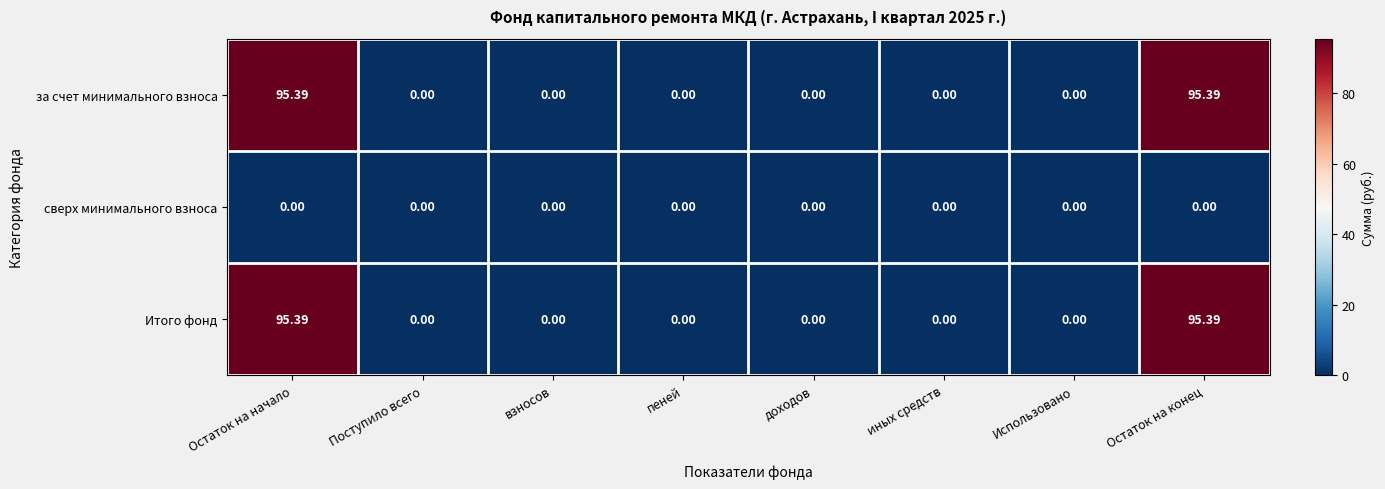

Reading left to right, list all the values displayed in this chart.

за счет минимального взноса: Остаток на начало=95.4	Поступило всего=0.0	взносов=0.0	пеней=0.0	доходов=0.0	иных средств=0.0	Использовано=0.0	Остаток на конец=95.4
сверх минимального взноса: Остаток на начало=0.0	Поступило всего=0.0	взносов=0.0	пеней=0.0	доходов=0.0	иных средств=0.0	Использовано=0.0	Остаток на конец=0.0
Итого фонд: Остаток на начало=95.4	Поступило всего=0.0	взносов=0.0	пеней=0.0	доходов=0.0	иных средств=0.0	Использовано=0.0	Остаток на конец=95.4